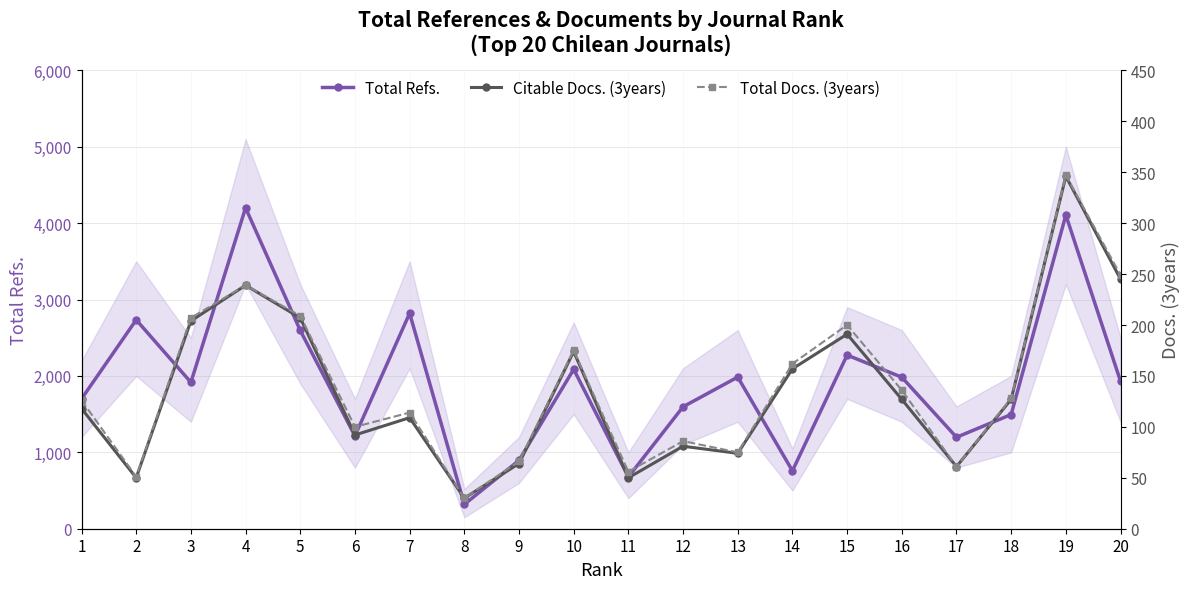

In Citable Docs. (3years), how many points are lower than both neighbors (excluding endpoints)?

6